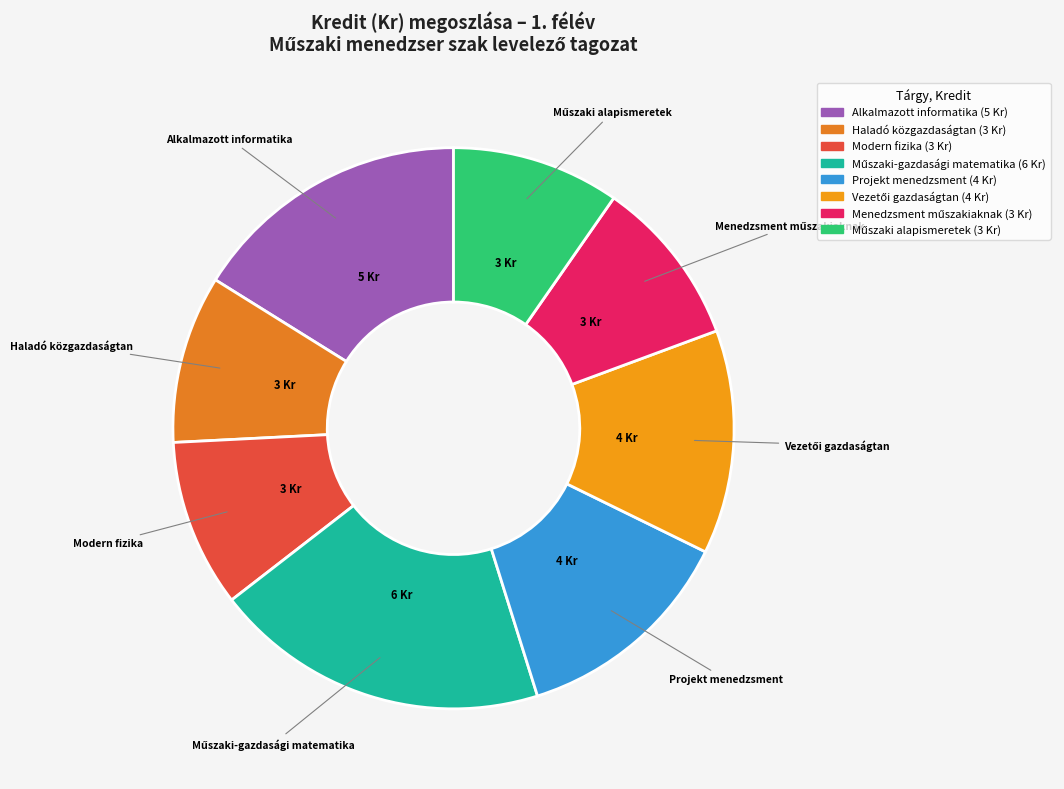

Is it true that Modern fizika is 10% of the pie?

True